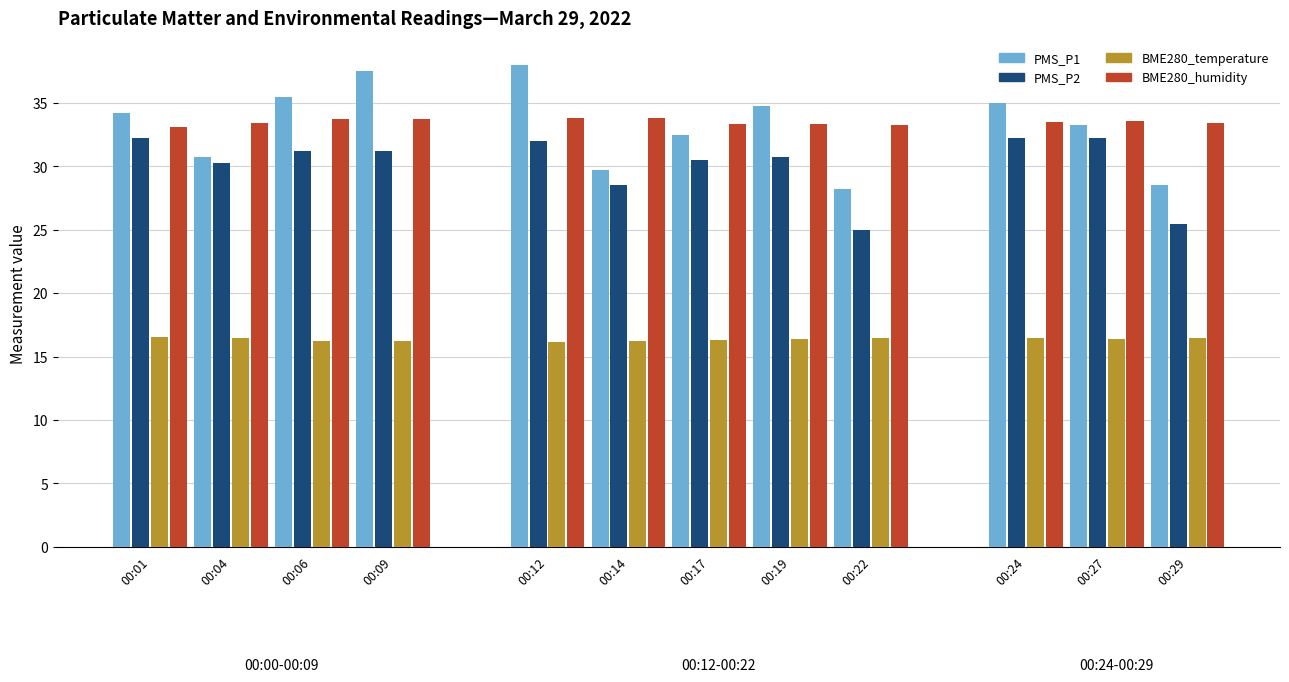

Which series has the widest spread of values?

PMS_P1